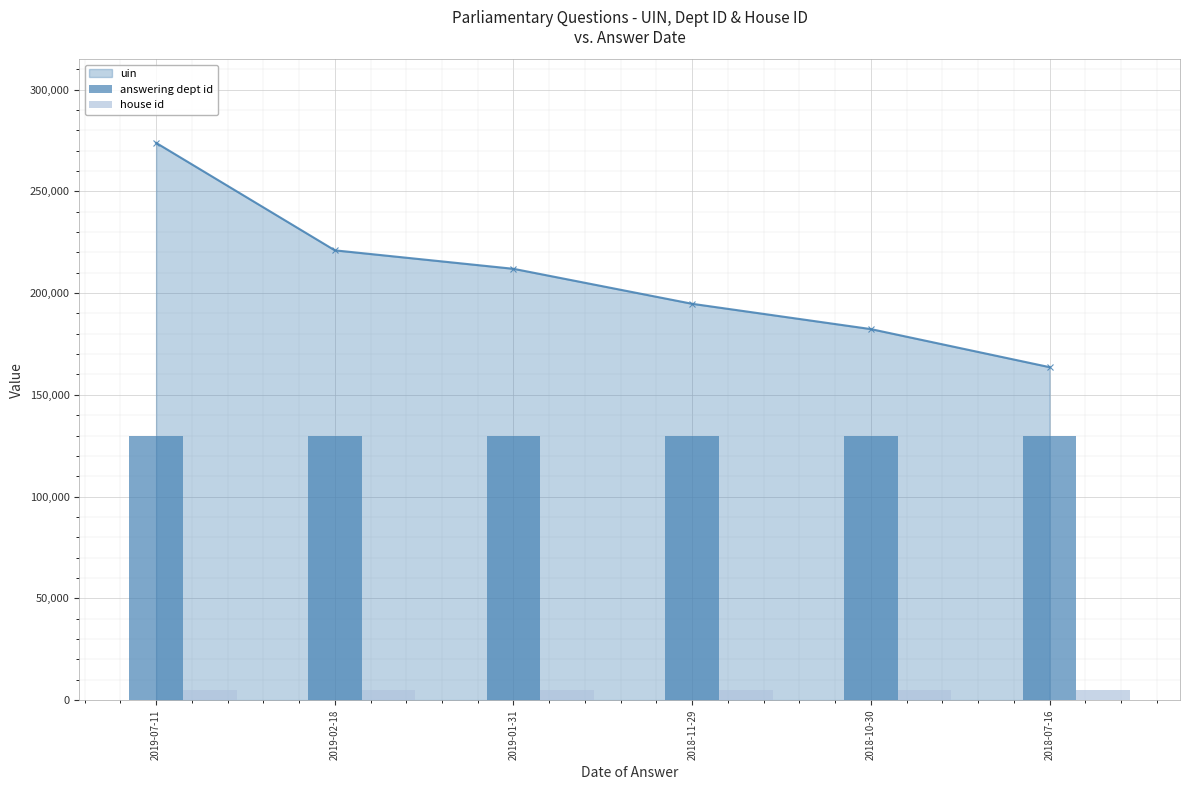

Between 2019-02-18 and 2018-11-29, which series saw the biggest shift?

answering dept id